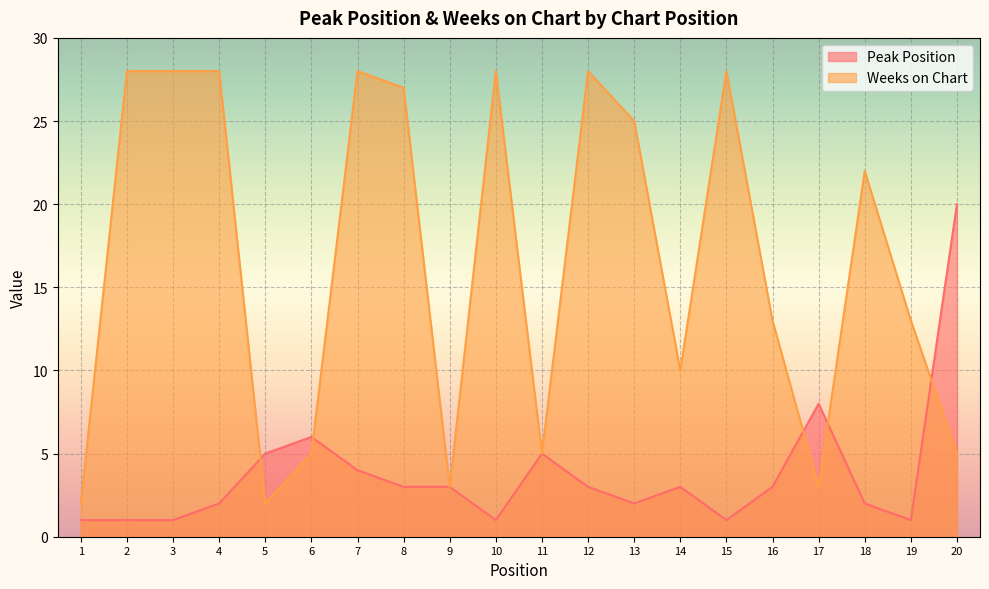

What is the difference between the second highest and minimum values in the Weeks on Chart series?

26